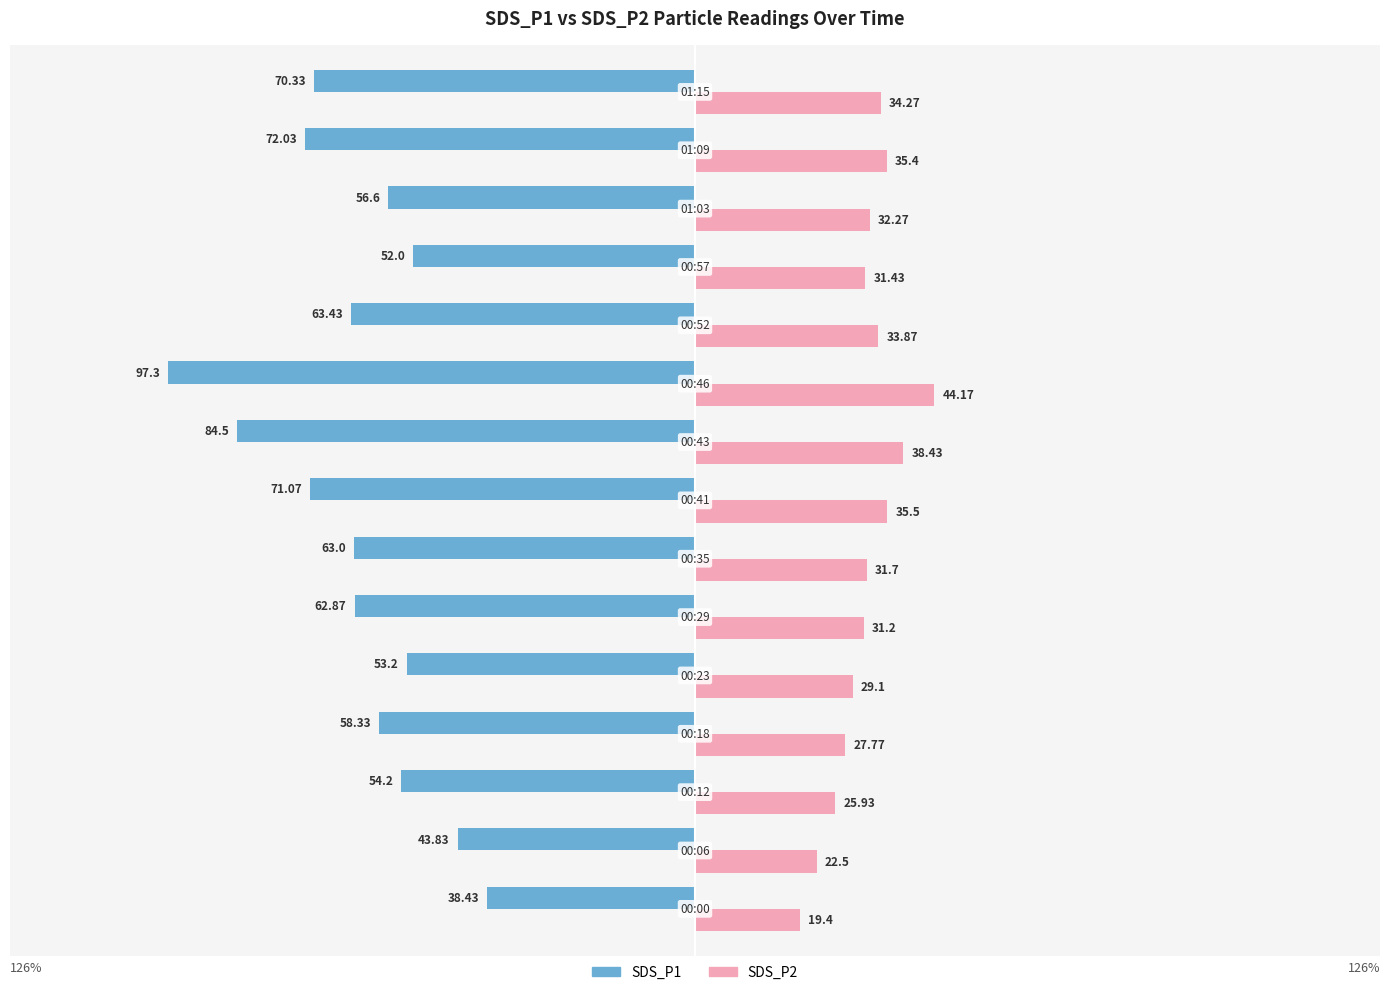

Count the number of categories in the chart.

15